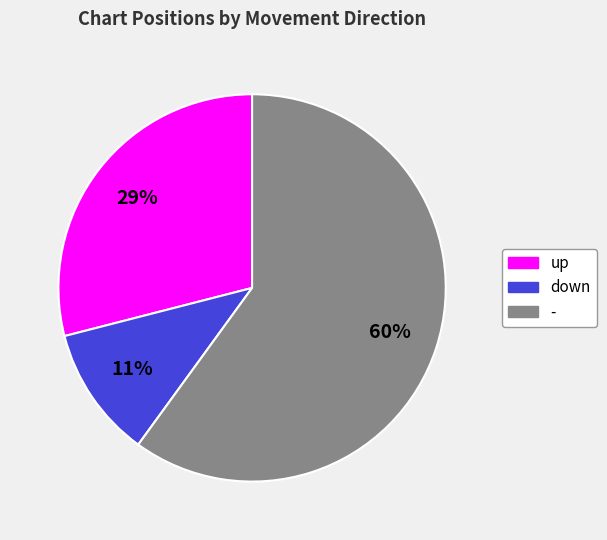

Is it true that - is 68% of the pie?

False